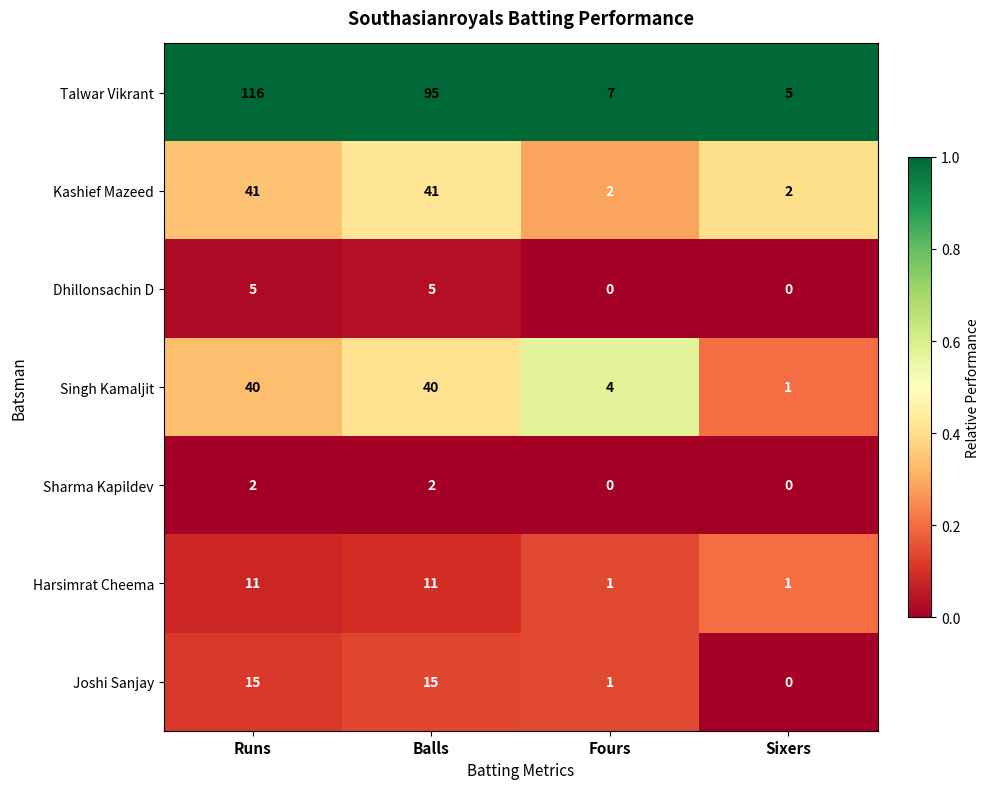

What is the total value across all series at Sixers?

9